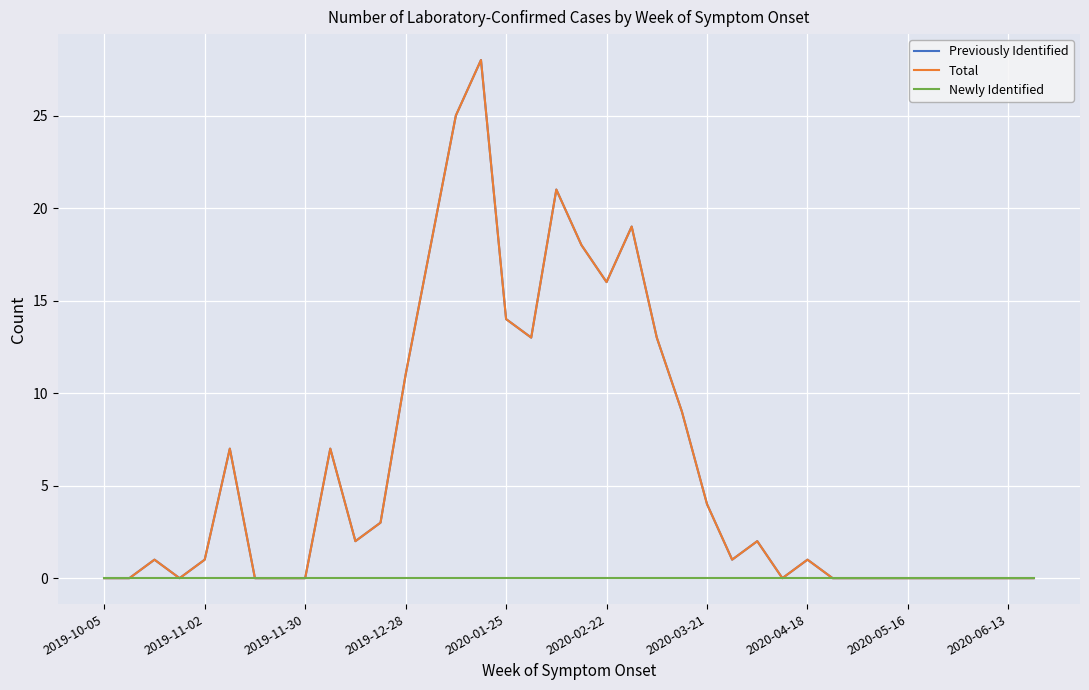

True or false: Previously Identified and Newly Identified cross at least once.

False